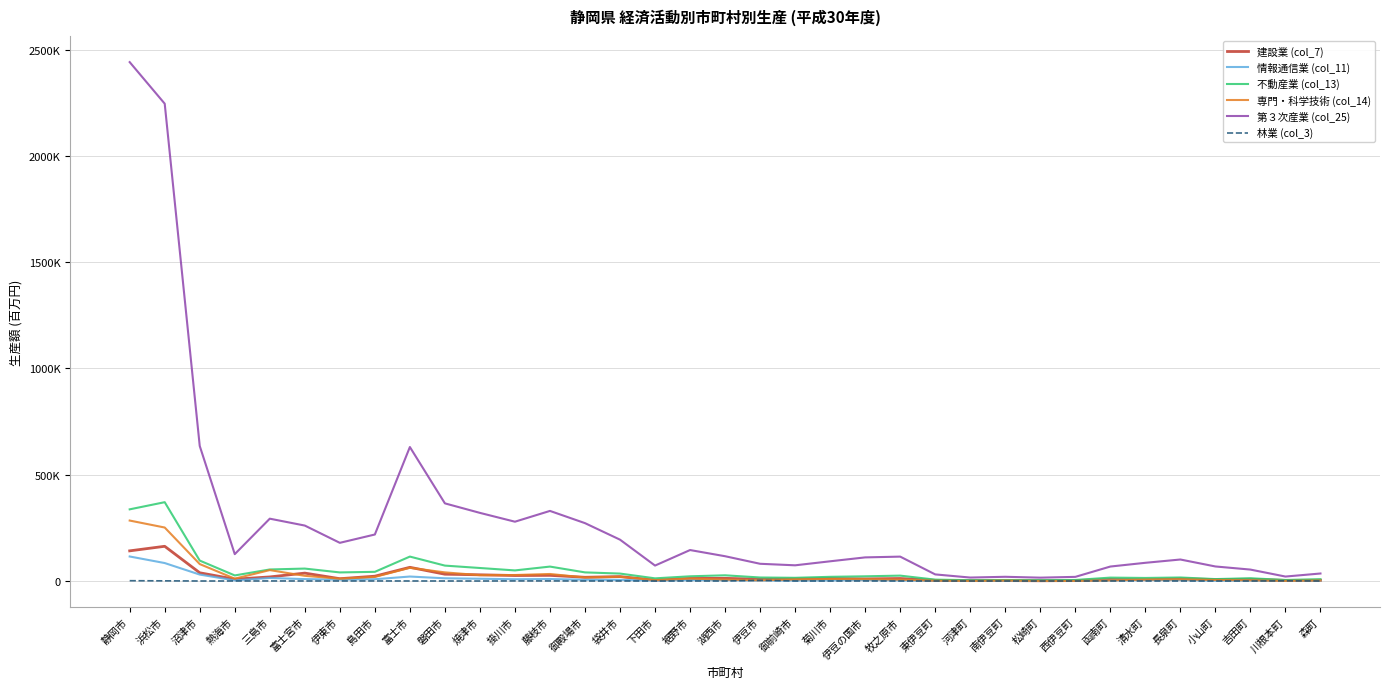

Does the chart have visible grid lines?

Yes